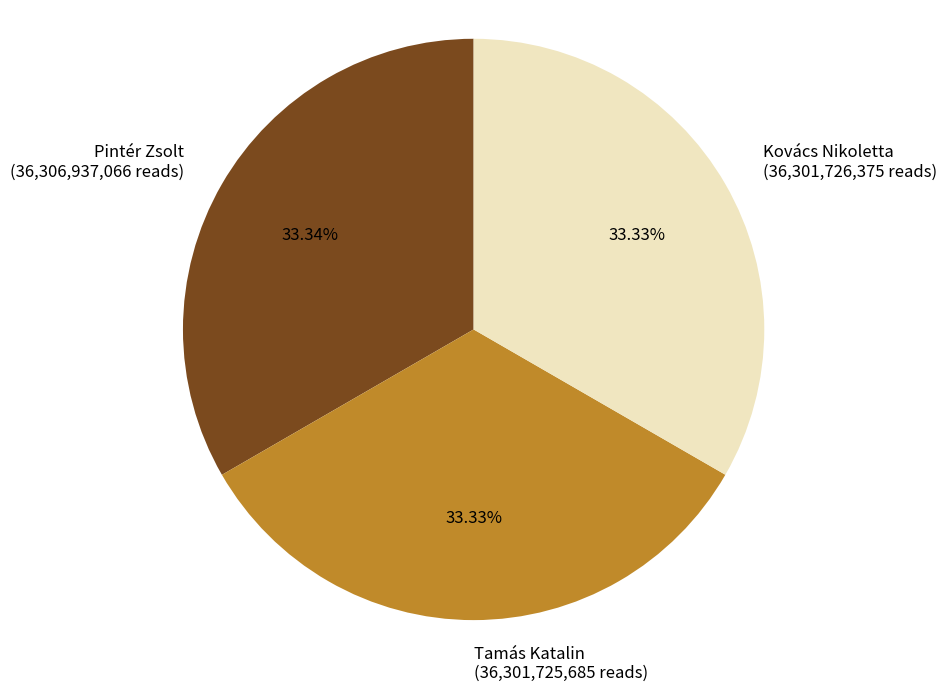

Count the number of slices in the pie.

3